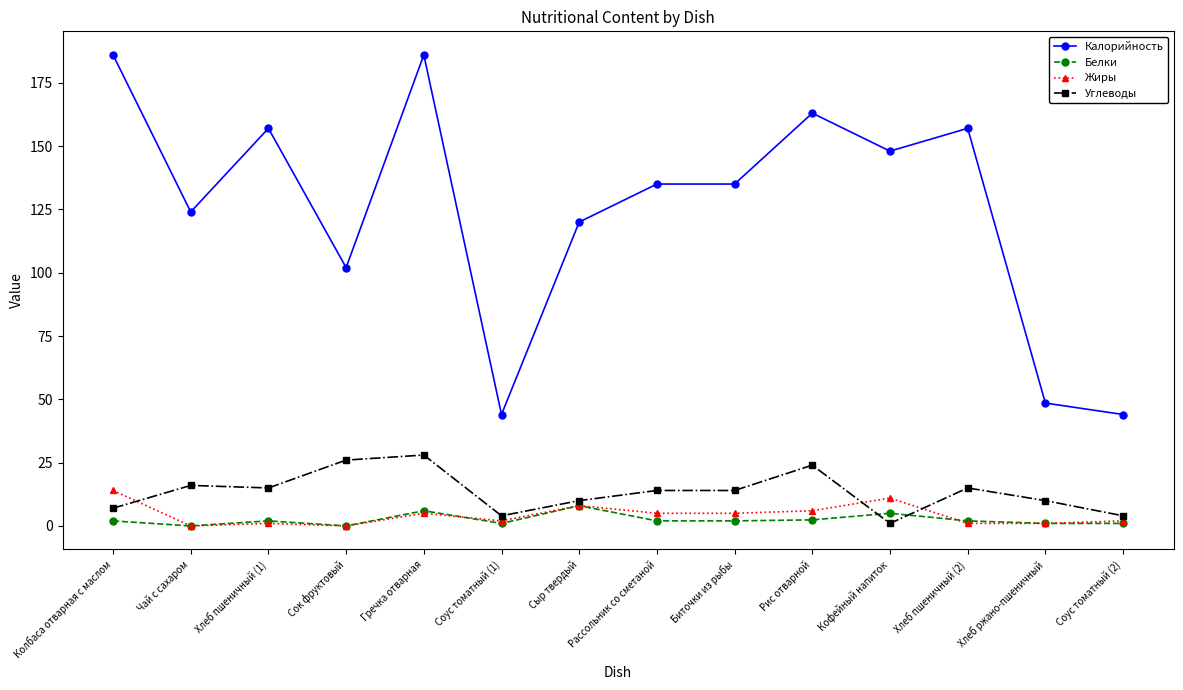

What is the maximum value for Белки?

8.0